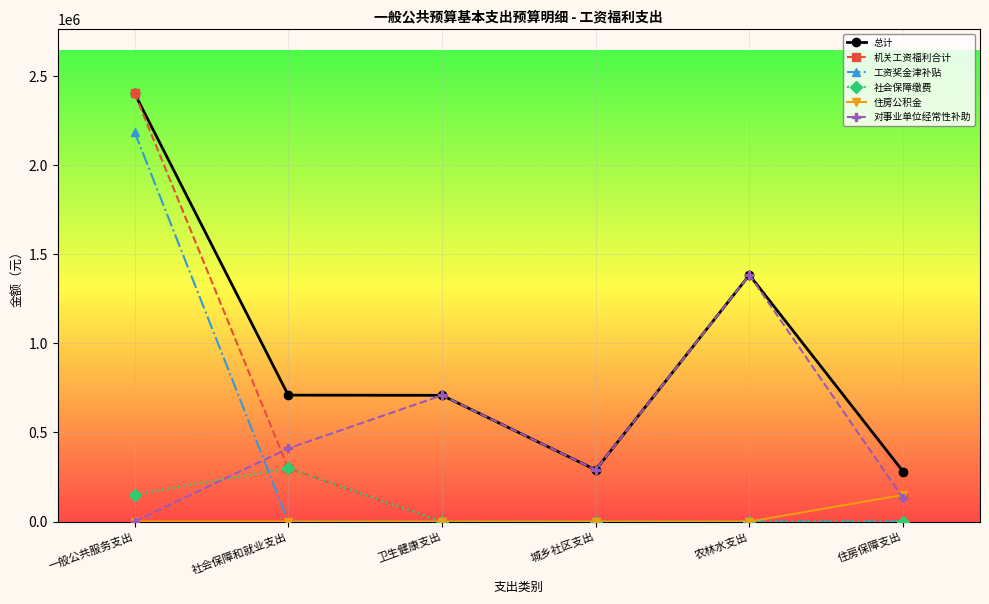

Is this an area chart (filled region under the line)?

No